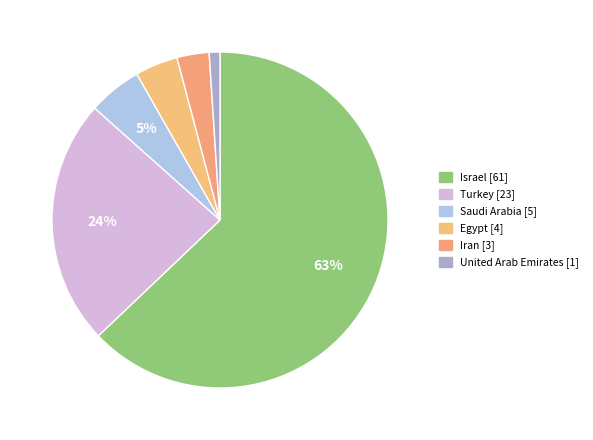

What percentage is NOT represented by Egypt?

95.9%